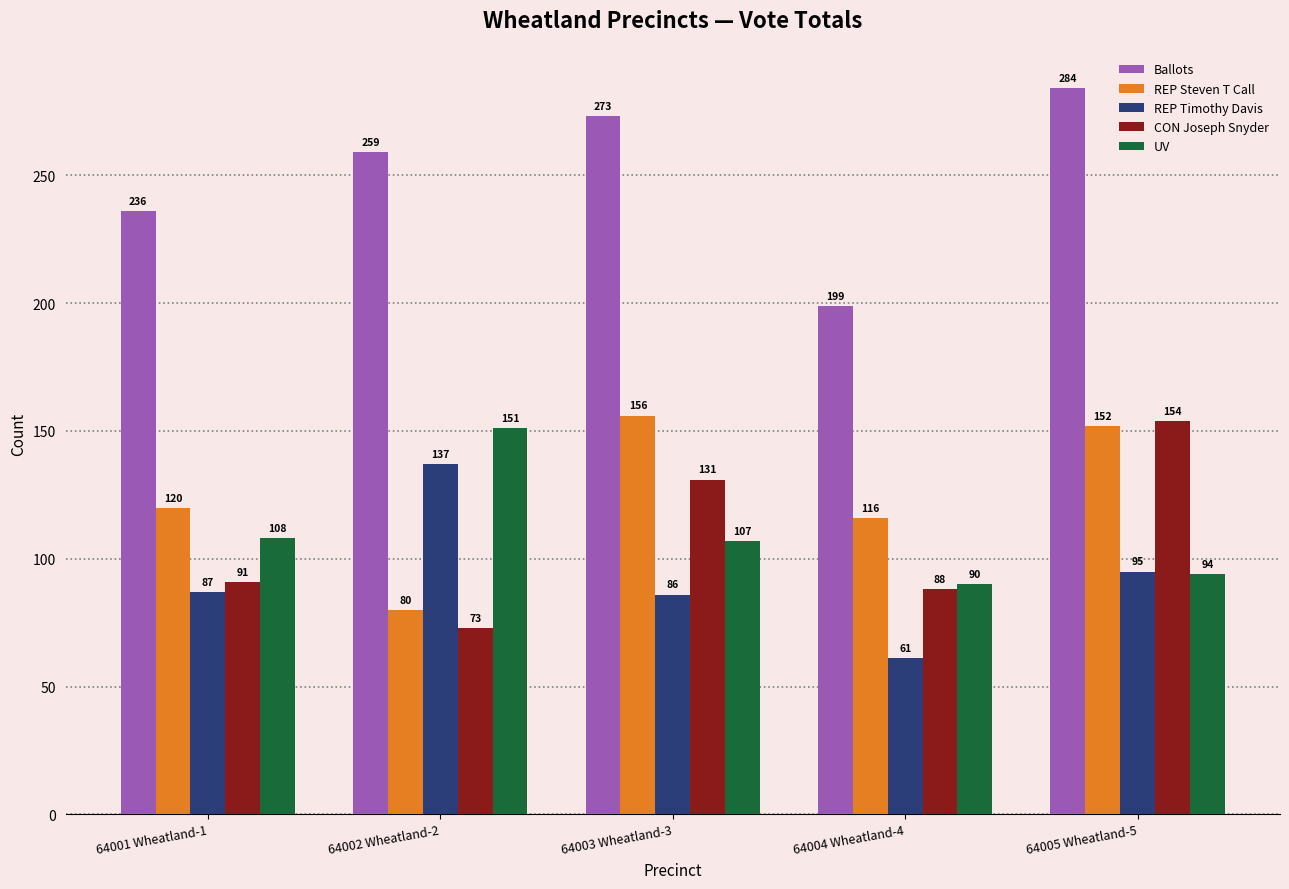

Which category has the highest value across all series?

64005 Wheatland-5